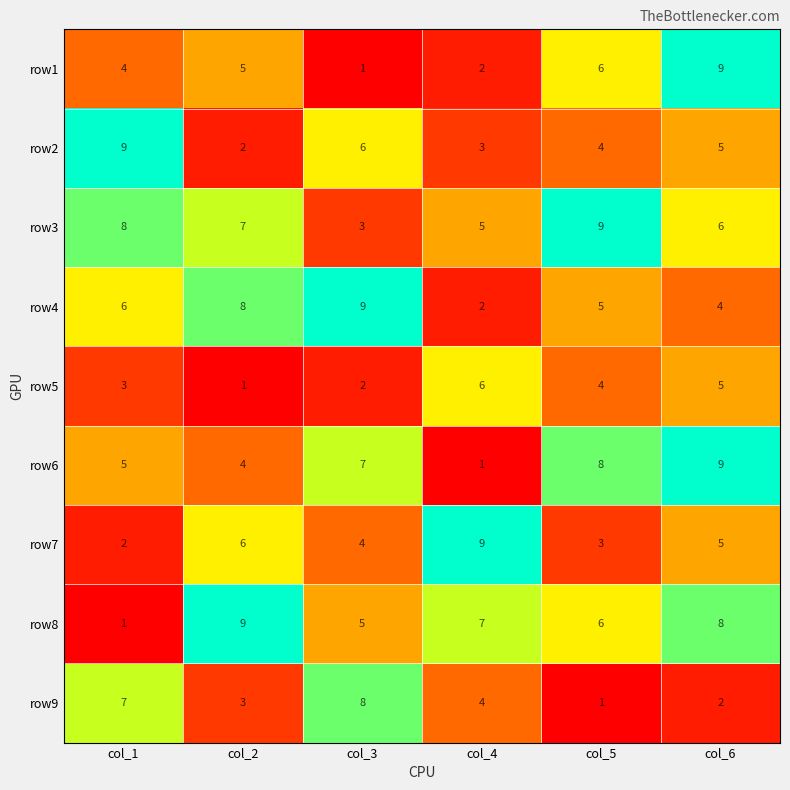

What is the sum of all row4 values?

34